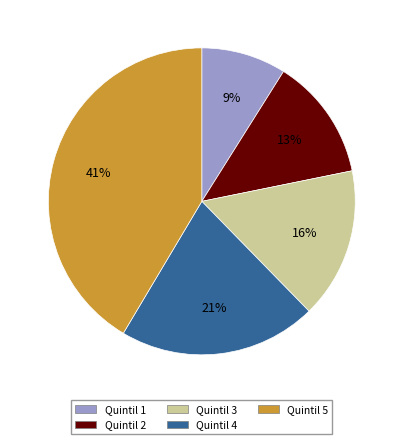

What is the ratio of the value at Quintil 5 to the value at Quintil 4?

2.0